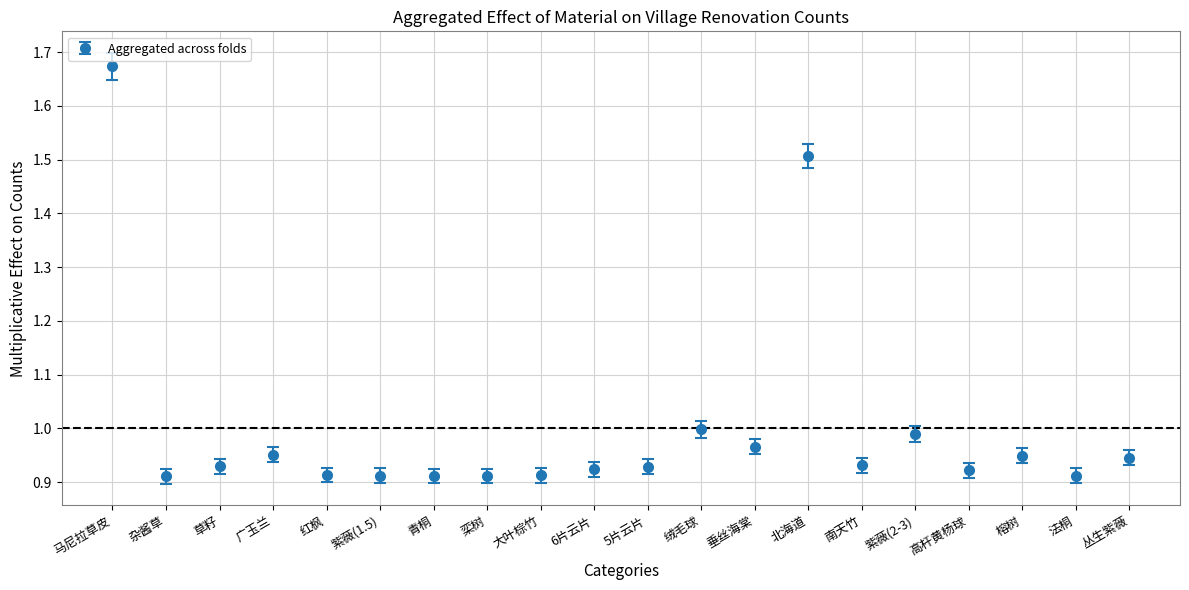

How many lines are shown in the chart?

1